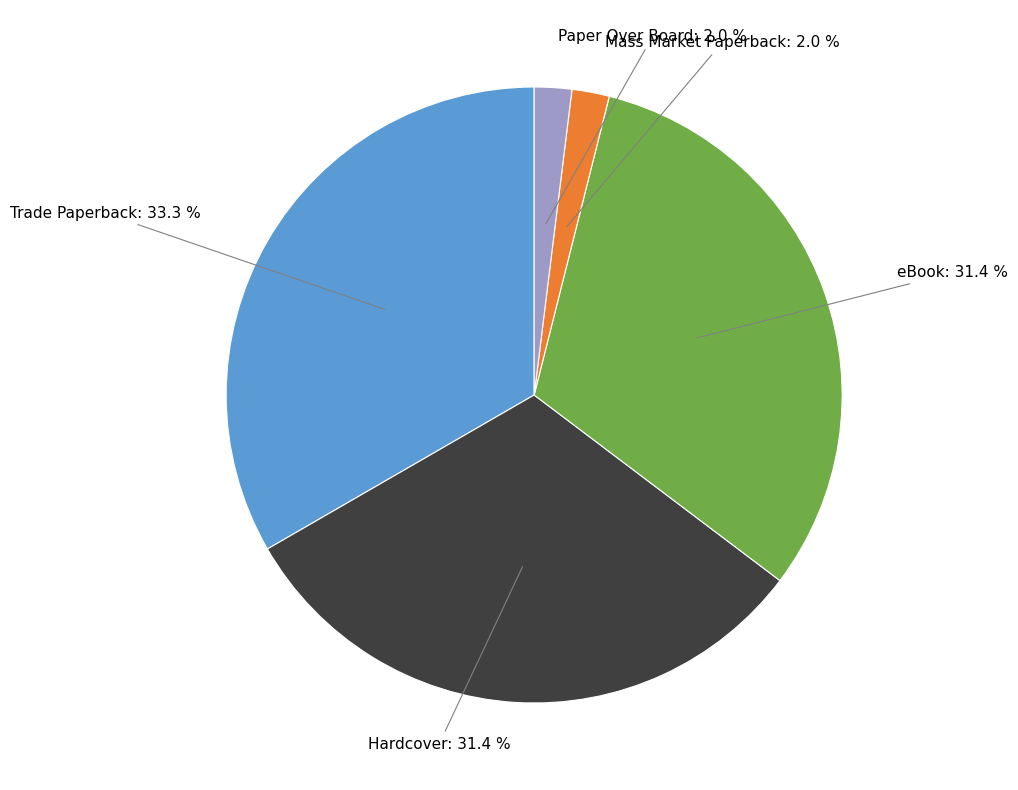

To the nearest percent, what percentage of the pie is Hardcover?

31%